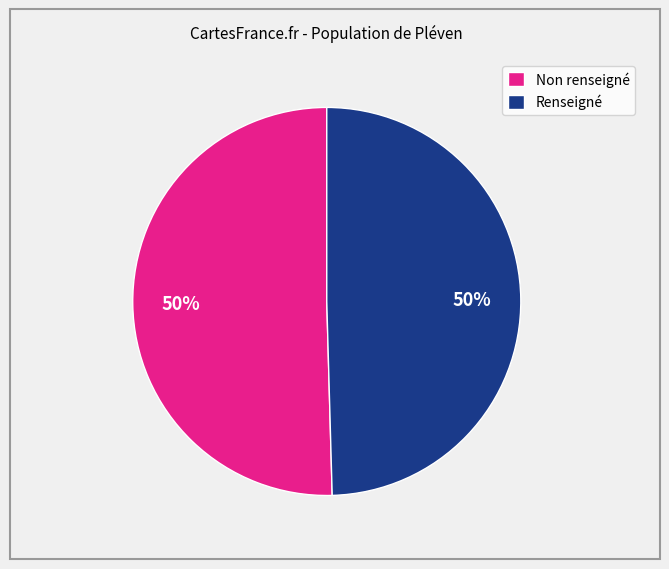

To the nearest percent, what portion does Renseigné represent?

50%